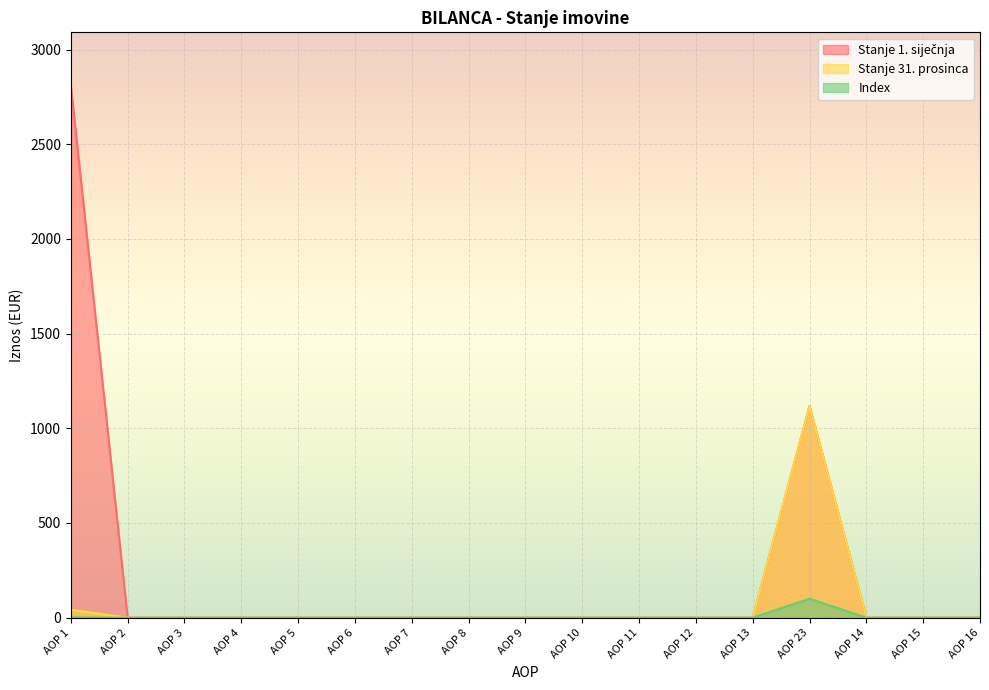

At which label does Stanje 31. prosinca reach its minimum?

AOP 2